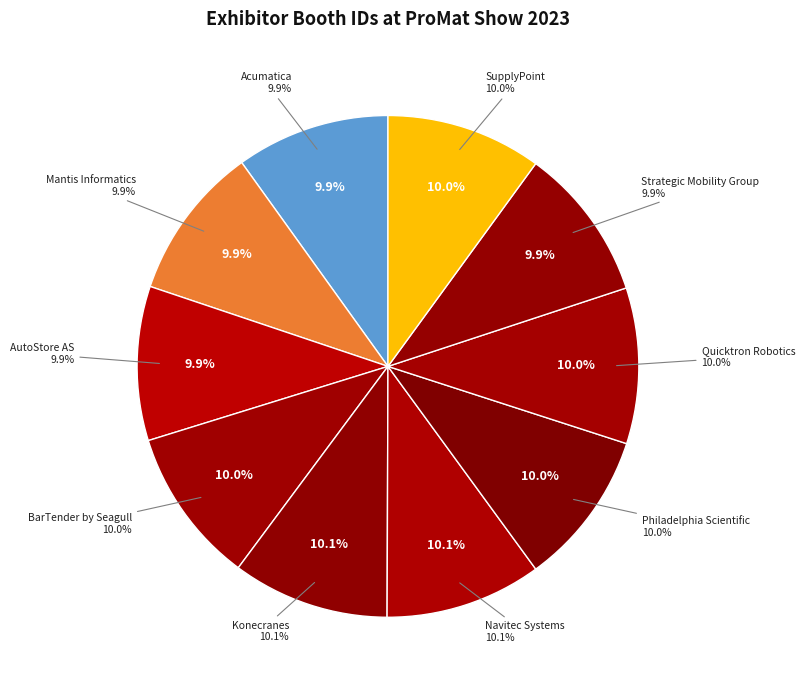

How many segments does this pie chart have?

10